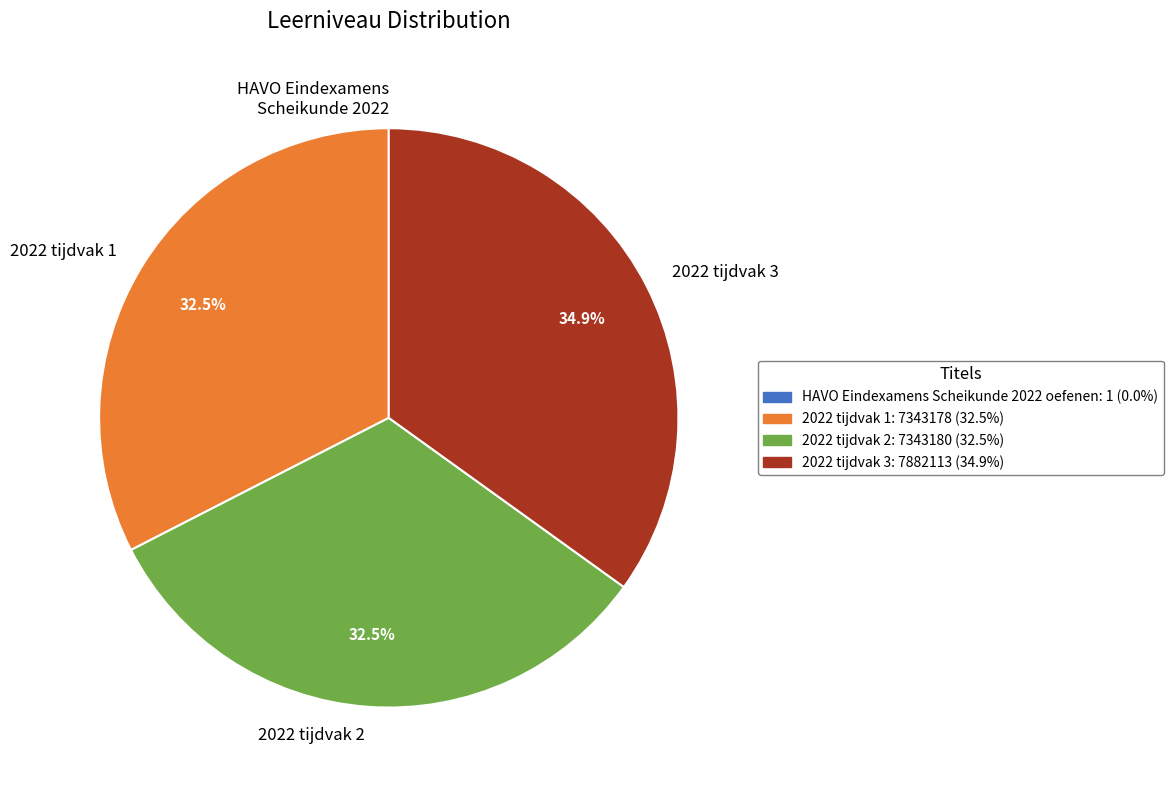

To the nearest percent, what is the average slice percentage?

25%